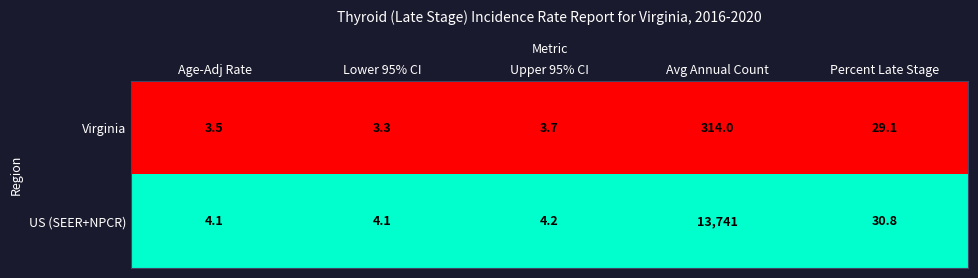

At Percent Late Stage, list the series in order from smallest to largest.

Virginia, US (SEER+NPCR)